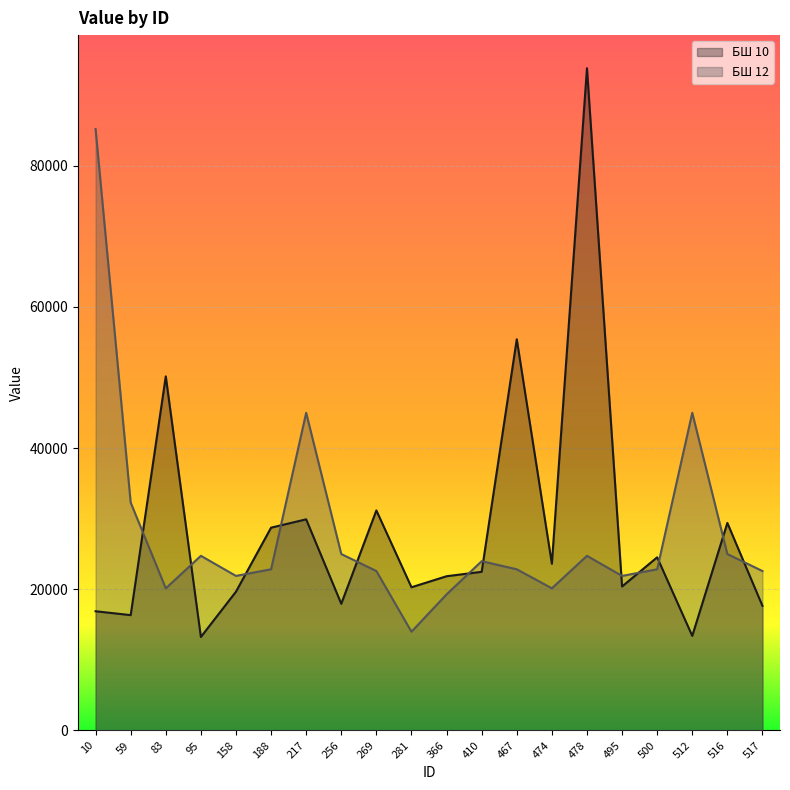

Where is the first local minimum for БШ 10?

59